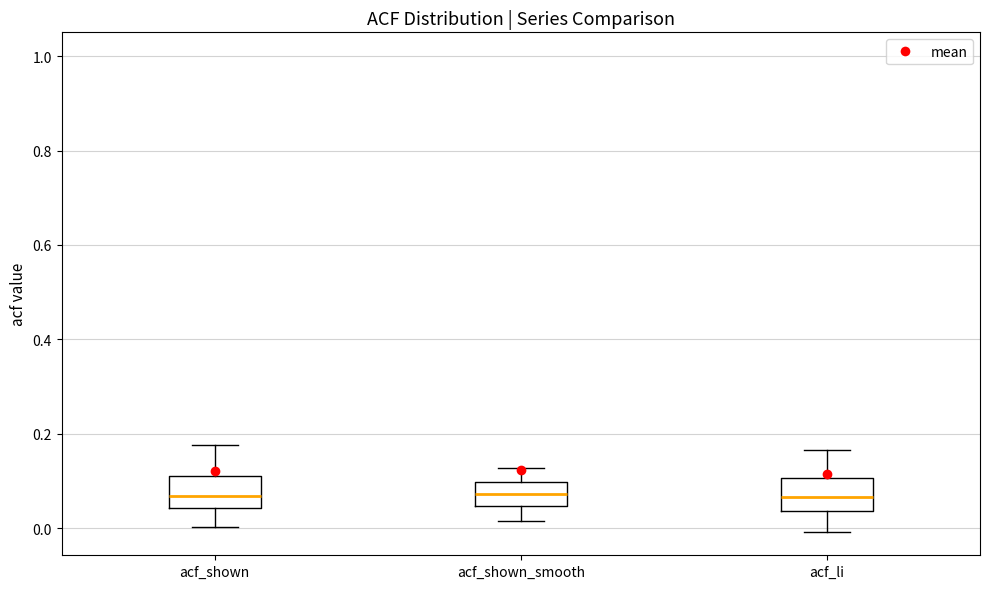

Reading left to right, transcribe this box plot: for each box, give where its median line is, the range the box spans, and where its two whiskers end, as read against the y-axis. The values are not printed on the chart, so give them approximately, as read against the axis.

acf_shown: median 0.06, box 0.04 to 0.12, whiskers 0.00 to 0.18
acf_shown_smooth: median 0.08, box 0.04 to 0.10, whiskers 0.02 to 0.12
acf_li: median 0.06, box 0.04 to 0.10, whiskers 0.00 to 0.16